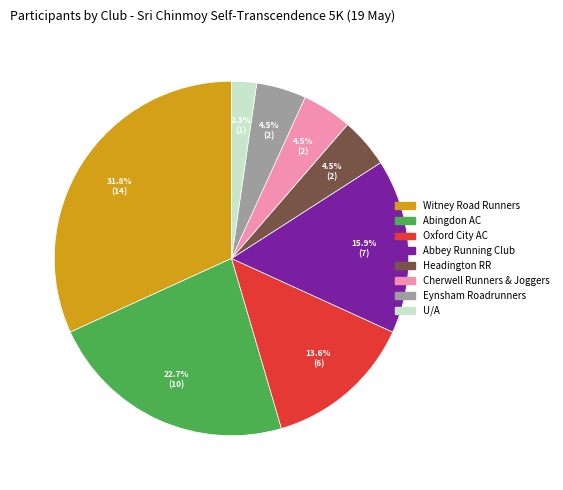

Is there any slice that represents more than half of the pie?

No